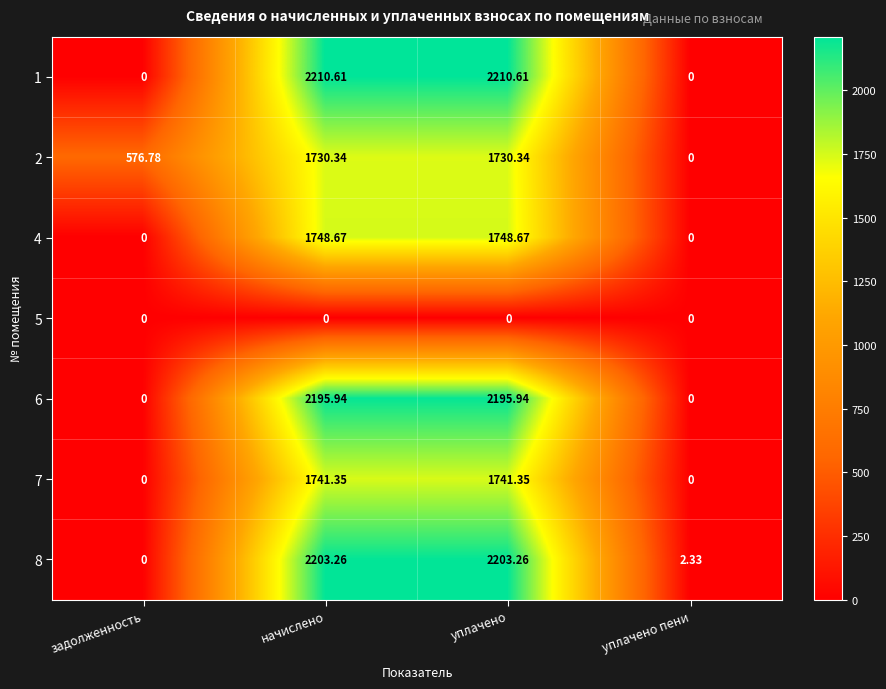

Where does the 4 series first go above 1748?

начислено